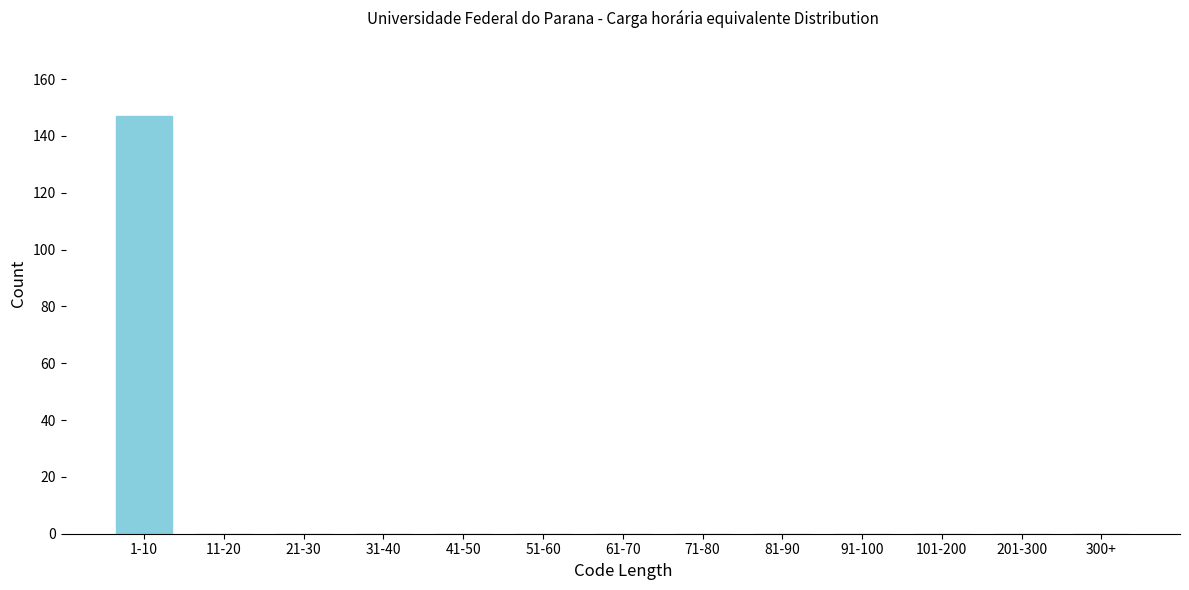

Reading right to left, extract all data points from this chart.

300+=0	201-300=0	101-200=0	91-100=0	81-90=0	71-80=0	61-70=0	51-60=0	41-50=0	31-40=0	21-30=0	11-20=0	1-10=147